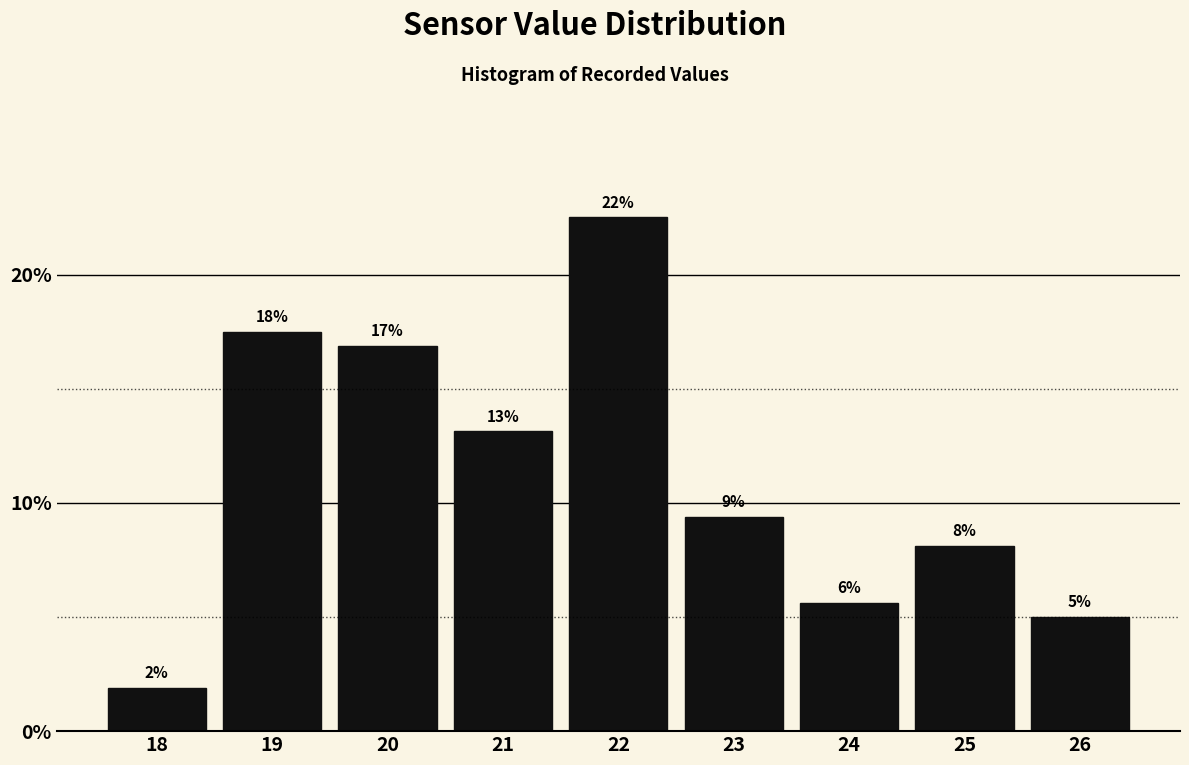

How many bars are there in total?

9